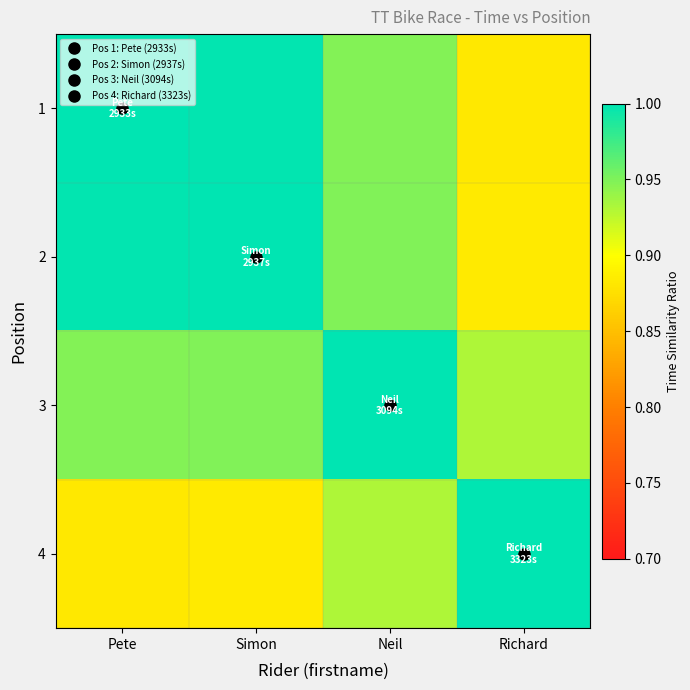

Which series has the largest total across all categories?

2